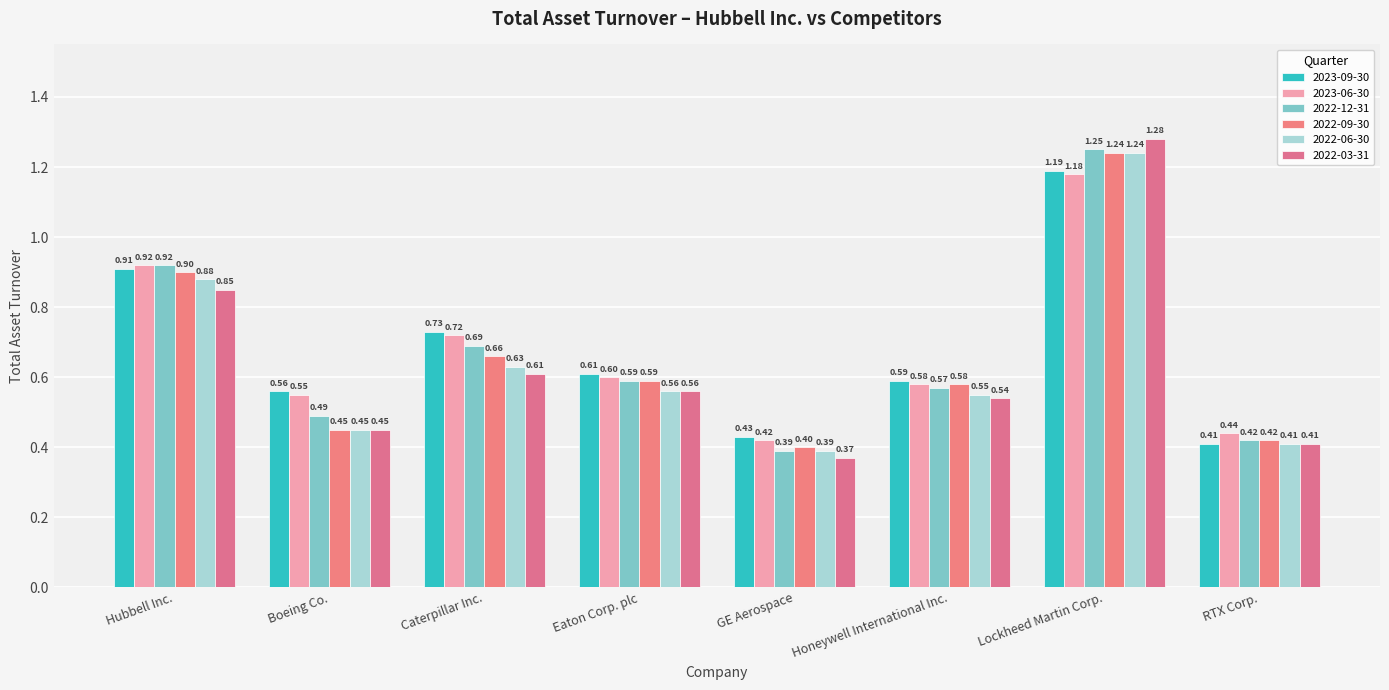

The 2023-09-30 series shows 0.9 at Hubbell Inc.. True or false?

True